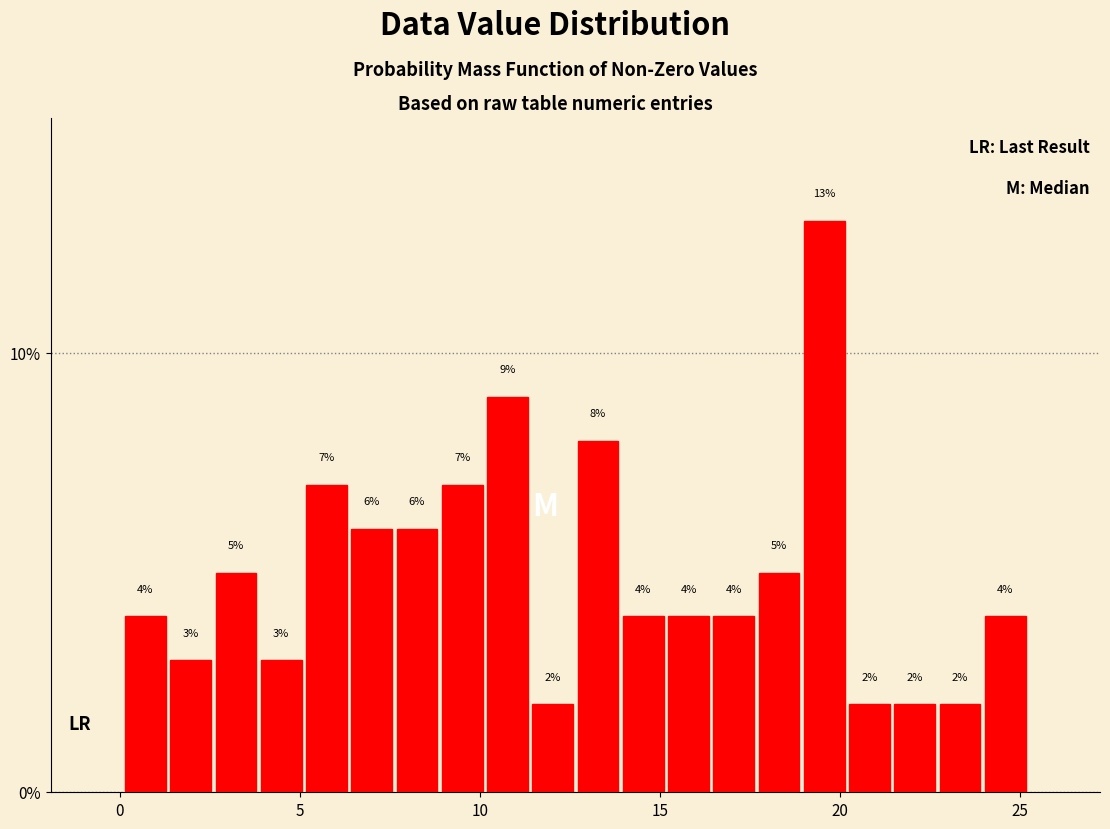

Around what value on the x-axis is the tallest bar? Give the approximate position of its centre, as read against the axis.

19.5